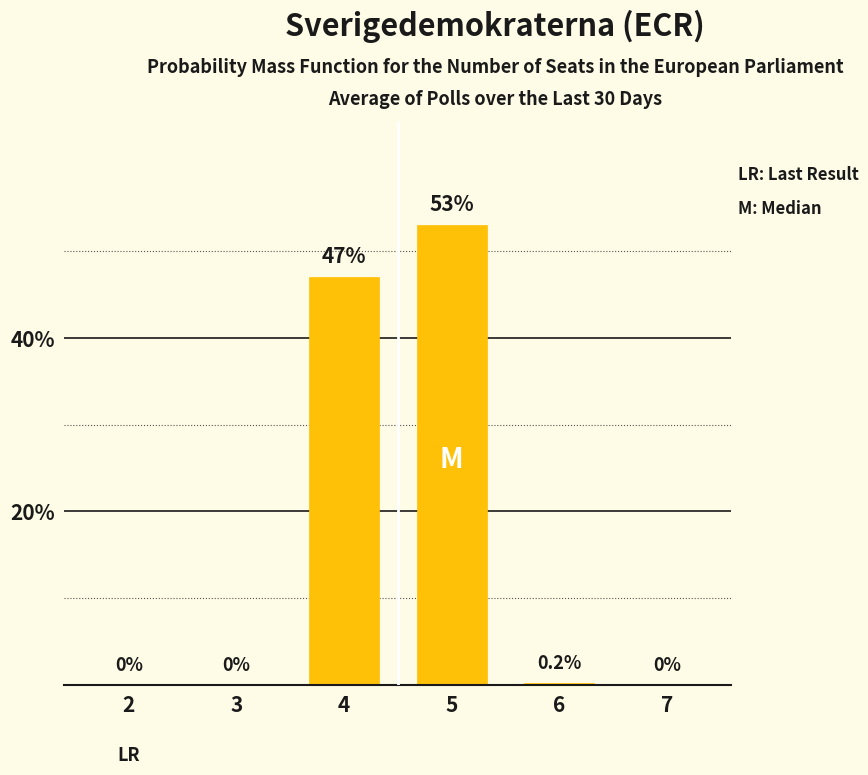

How many values are above zero?

3